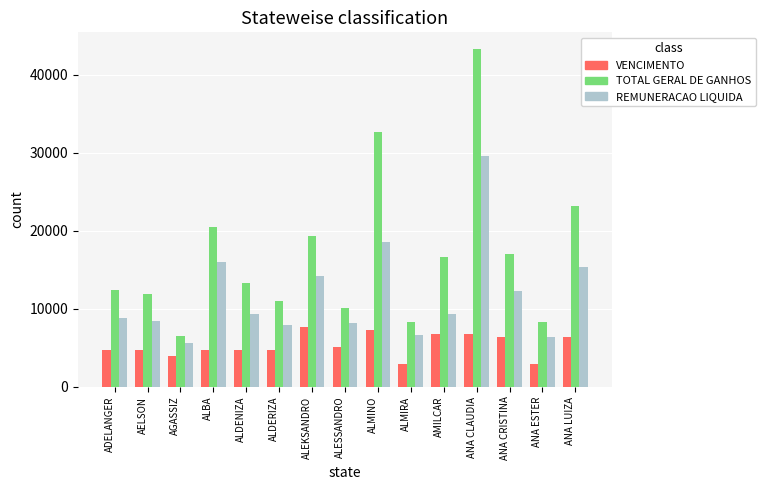

Does the chart contain stacked bars?

No